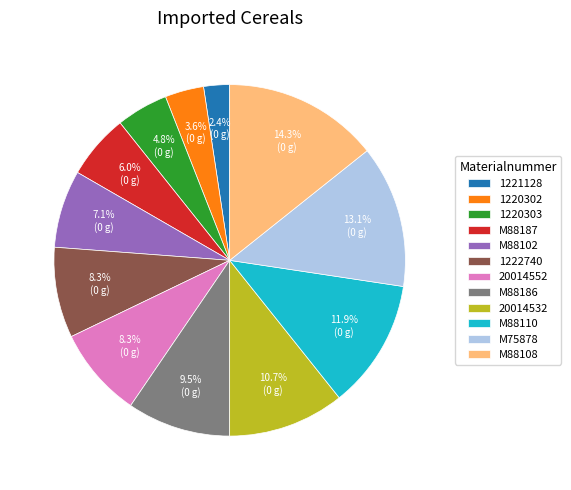

Does 1221128 account for over 50% of the chart?

No